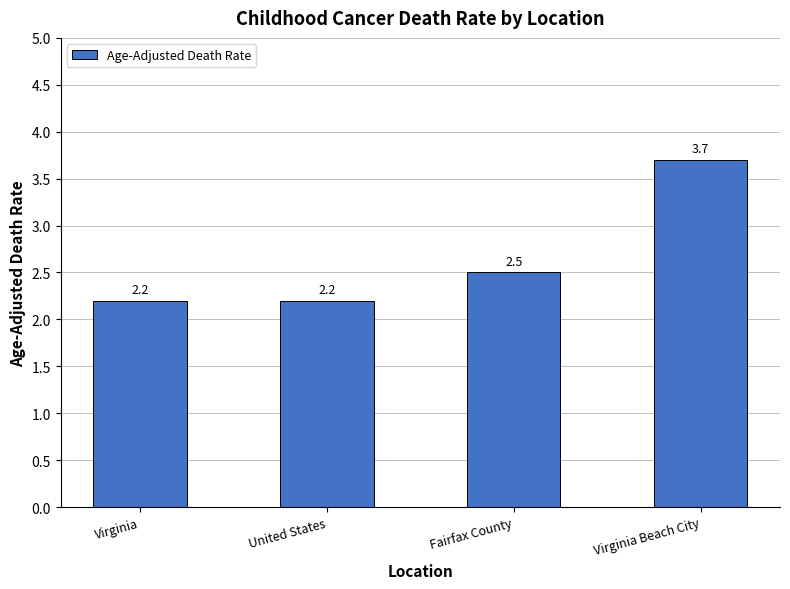

How many bars are there in total?

4